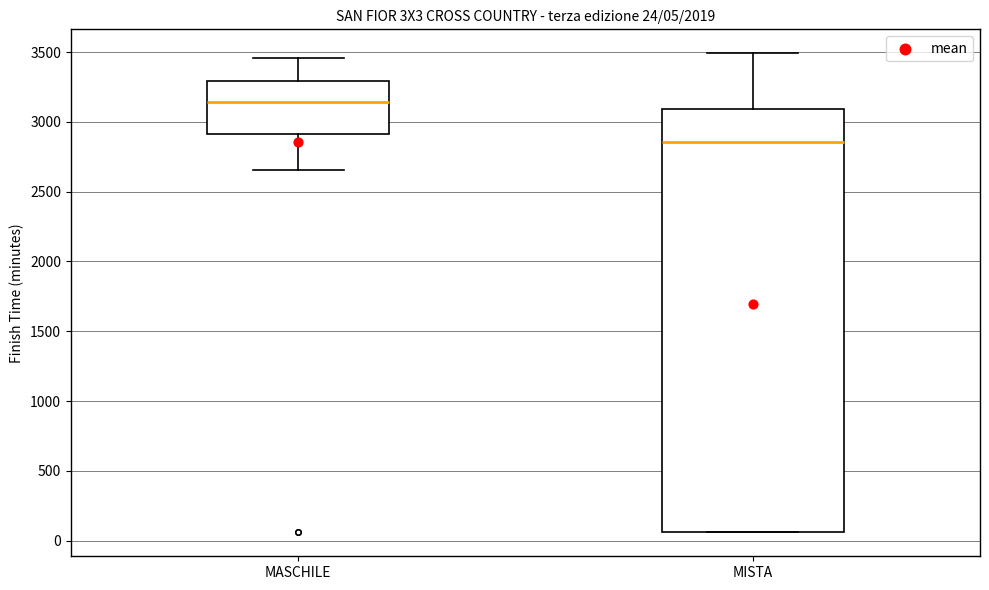

Which box is the tallest, from its lower edge to its upper edge?

MISTA